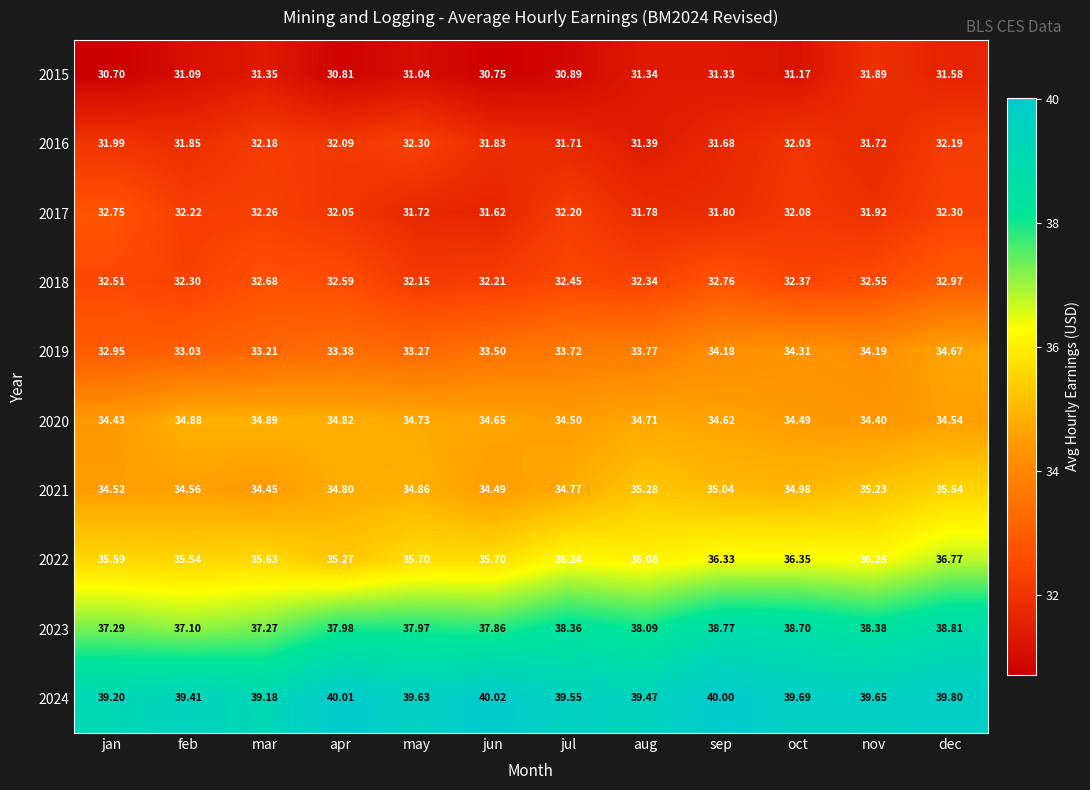

Which series has the largest total across all categories?

2024